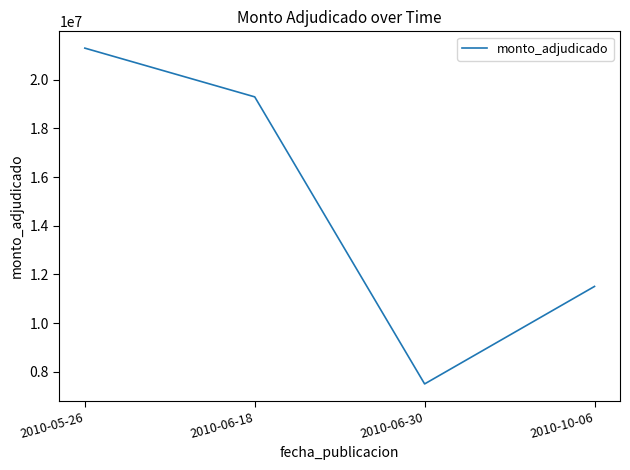

Rank the categories by value from highest to lowest.

2010-05-26, 2010-06-18, 2010-10-06, 2010-06-30